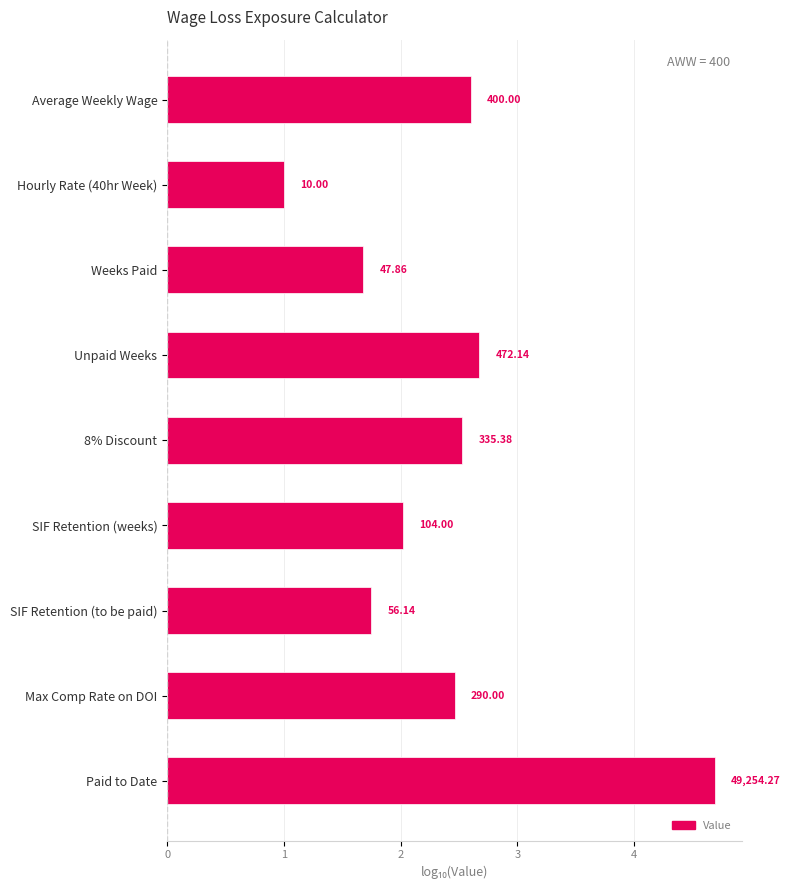

How many bars are there in total?

9